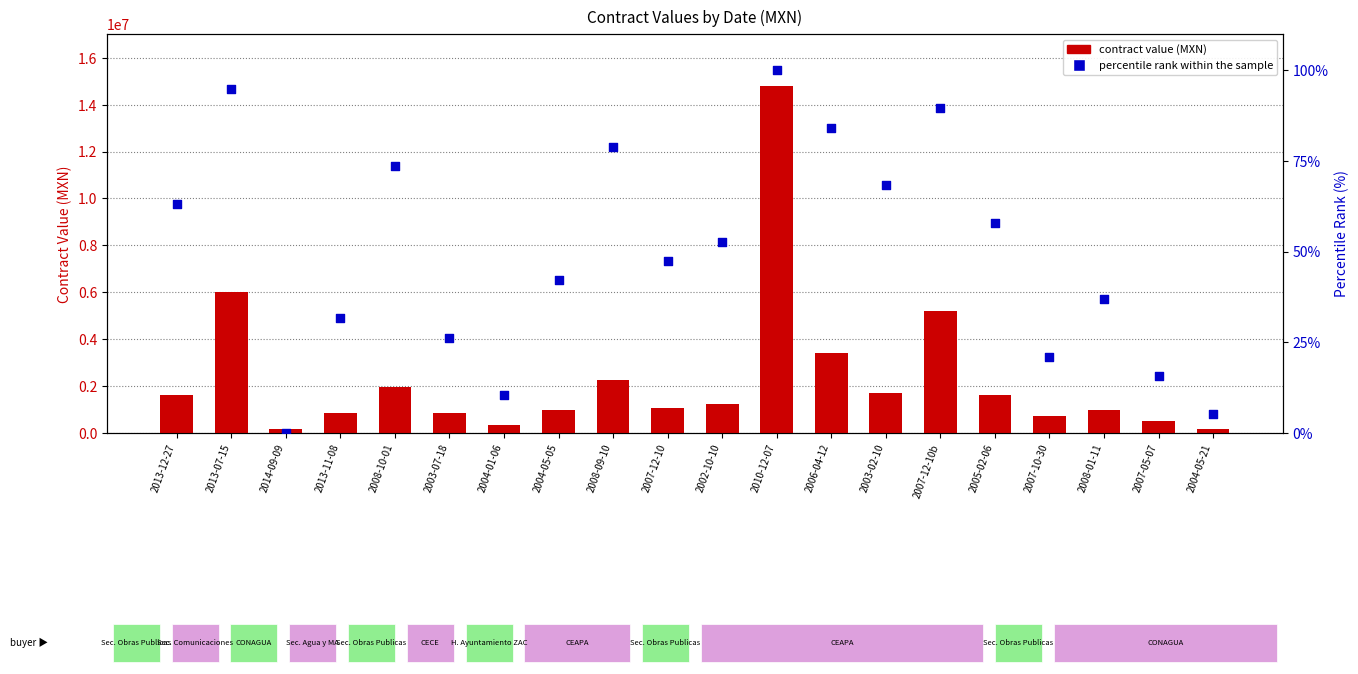

What is the total value across all series at 2004-01-06?

349695.3